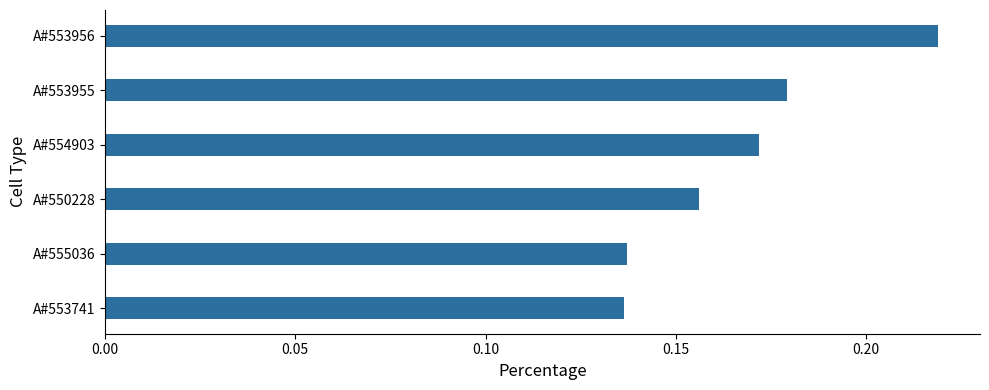

Count the values in the range 0 to 1.

6